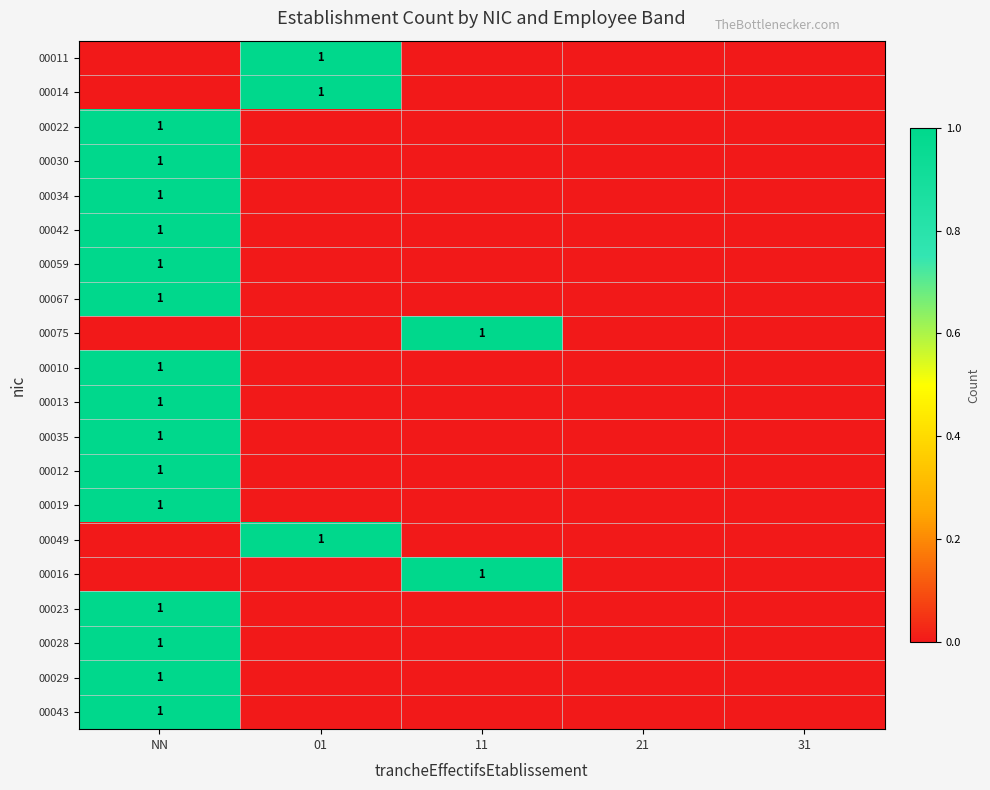

Is it true that 00014 equals 0 at 21?

True